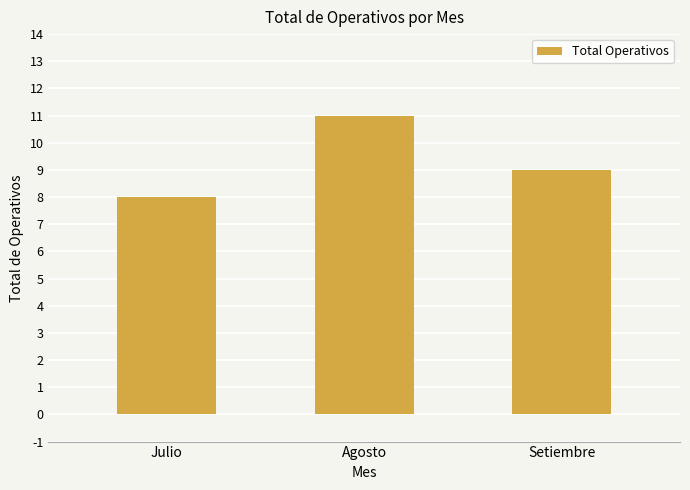

Count the values in the range 8 to 11.

3